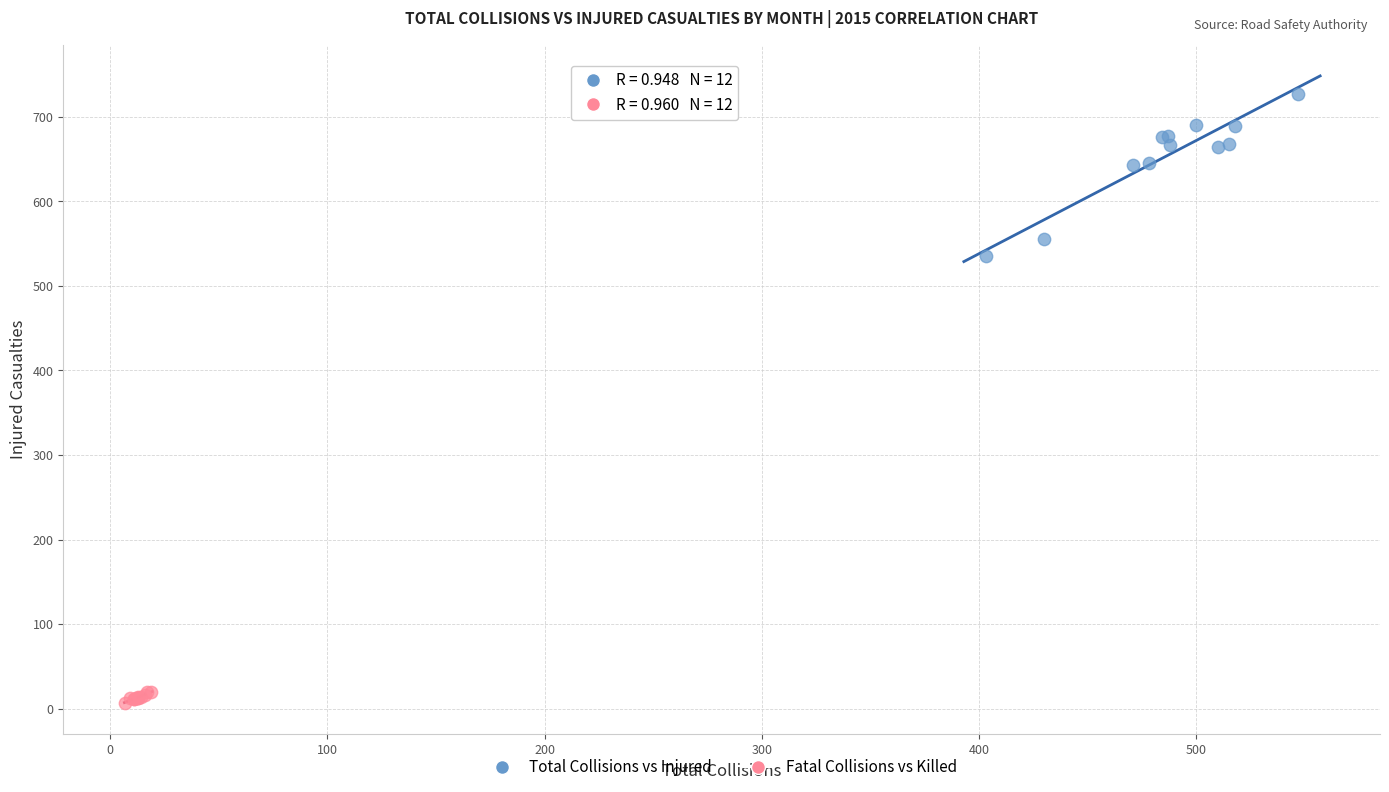

Which series contains the lowest Y value?

Fatal Collisions vs Killed